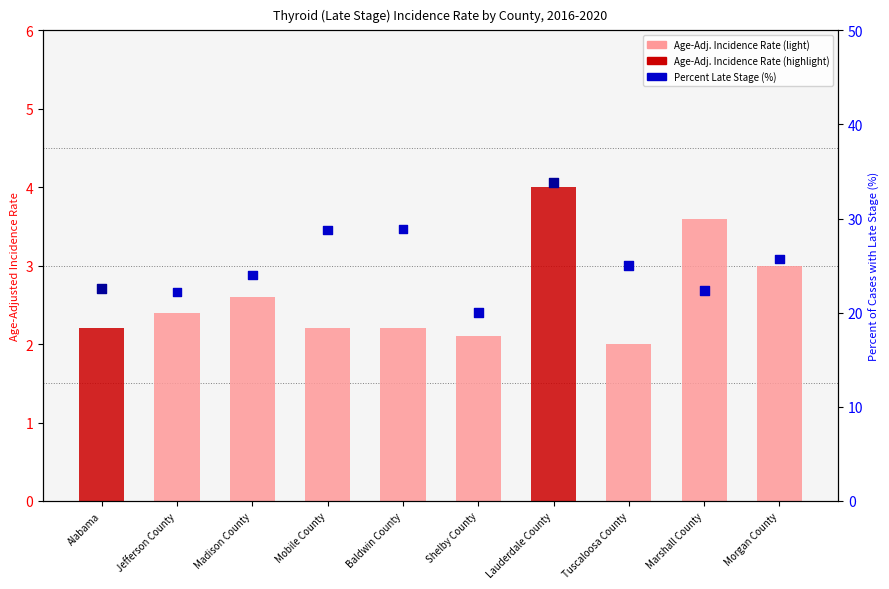

Is the value of Percent of Cases with Late Stage at Marshall County greater than the value of Age-Adjusted Incidence Rate at Tuscaloosa County?

Yes